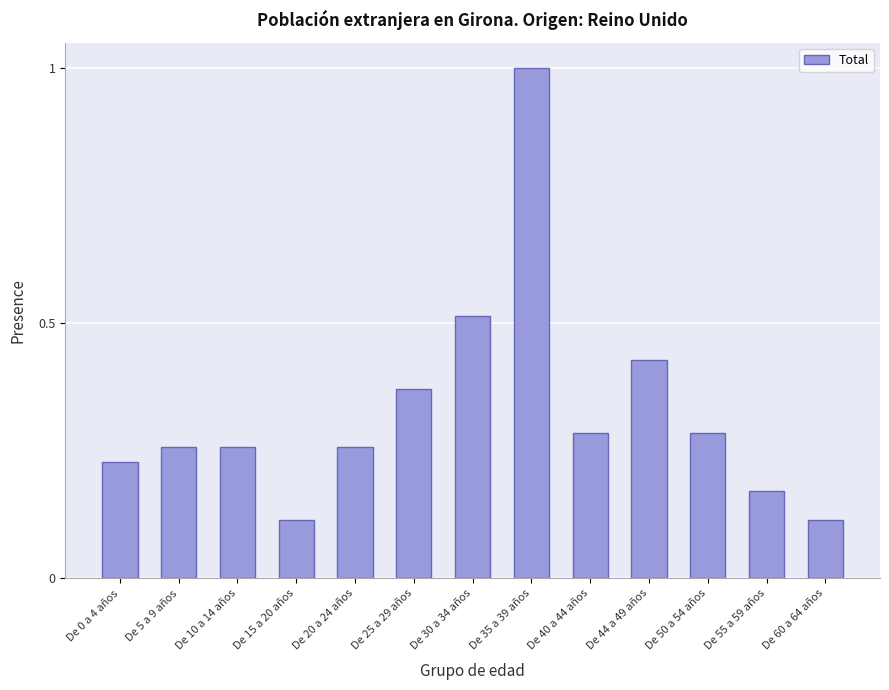

Which label corresponds to the largest value in the chart?

De 35 a 39 años